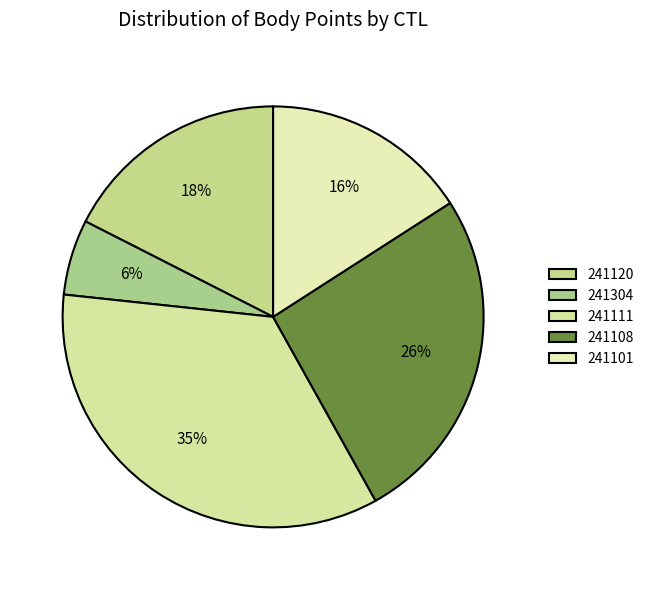

Which slice is the largest?

241111